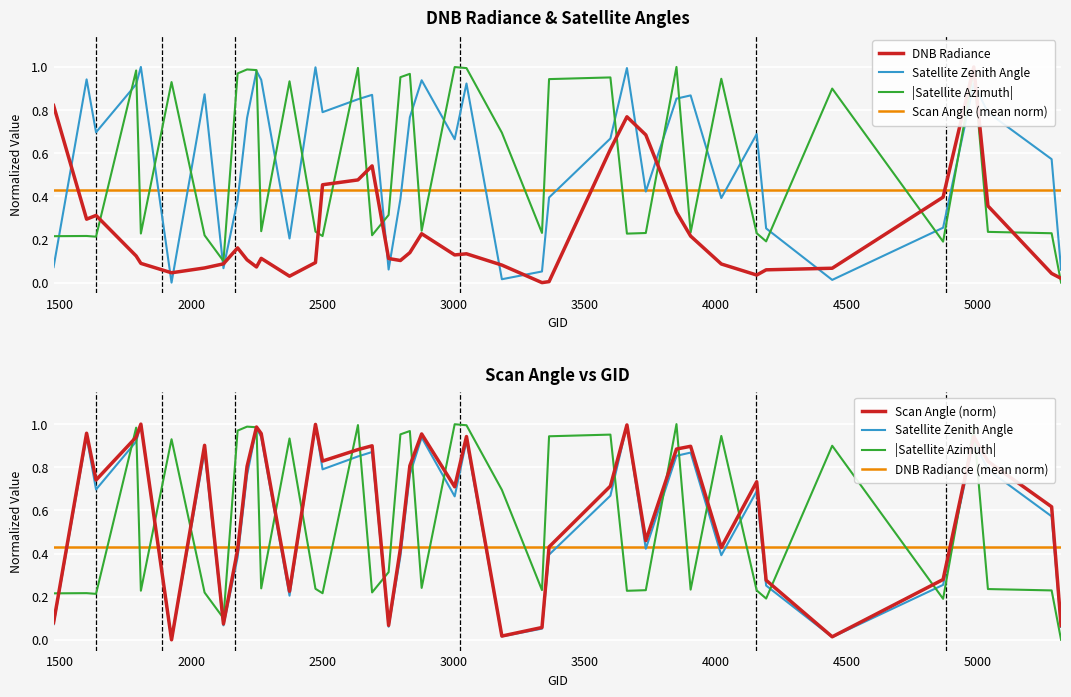

Reading left to right, transcribe all the data shown in this chart.

dnbrad: 1475=0.8	1601=0.3	1637=0.3	1790=0.1	1808=0.1	1925=0.0	2051=0.1	2123=0.1	2177=0.2	2213=0.1	2249=0.1	2267=0.1	2375=0.0	2474=0.1	2501=0.5	2636=0.5	2690=0.5	2753=0.1	2798=0.1	2834=0.1	2879=0.2	3005=0.1	3050=0.1	3185=0.1	3338=0.0	3365=0.0	3599=0.6	3662=0.8	3734=0.7	3851=0.3	3905=0.2	4022=0.1	4157=0.0	4193=0.1	4445=0.1	4868=0.4	4985=1.0	5039=0.4	5282=0.0	5318=0.0
sata: 1475=0.2	1601=0.2	1637=0.2	1790=1.0	1808=0.2	1925=0.9	2051=0.2	2123=0.1	2177=1.0	2213=1.0	2249=1.0	2267=0.2	2375=0.9	2474=0.2	2501=0.2	2636=1.0	2690=0.2	2753=0.3	2798=1.0	2834=1.0	2879=0.2	3005=1.0	3050=1.0	3185=0.7	3338=0.2	3365=0.9	3599=1.0	3662=0.2	3734=0.2	3851=1.0	3905=0.2	4022=0.9	4157=0.2	4193=0.2	4445=0.9	4868=0.2	4985=1.0	5039=0.2	5282=0.2	5318=0.0
satz: 1475=0.1	1601=0.9	1637=0.7	1790=0.9	1808=1.0	1925=0.0	2051=0.9	2123=0.1	2177=0.4	2213=0.8	2249=1.0	2267=0.9	2375=0.2	2474=1.0	2501=0.8	2636=0.9	2690=0.9	2753=0.1	2798=0.4	2834=0.8	2879=0.9	3005=0.7	3050=0.9	3185=0.0	3338=0.1	3365=0.4	3599=0.7	3662=1.0	3734=0.4	3851=0.9	3905=0.9	4022=0.4	4157=0.7	4193=0.3	4445=0.0	4868=0.3	4985=0.9	5039=0.8	5282=0.6	5318=0.1
scan_angle: 1475=0.1	1601=1.0	1637=0.7	1790=0.9	1808=1.0	1925=0.0	2051=0.9	2123=0.1	2177=0.4	2213=0.8	2249=1.0	2267=1.0	2375=0.2	2474=1.0	2501=0.8	2636=0.9	2690=0.9	2753=0.1	2798=0.4	2834=0.8	2879=1.0	3005=0.7	3050=0.9	3185=0.0	3338=0.1	3365=0.4	3599=0.7	3662=1.0	3734=0.5	3851=0.9	3905=0.9	4022=0.4	4157=0.7	4193=0.3	4445=0.0	4868=0.3	4985=0.9	5039=0.8	5282=0.6	5318=0.1